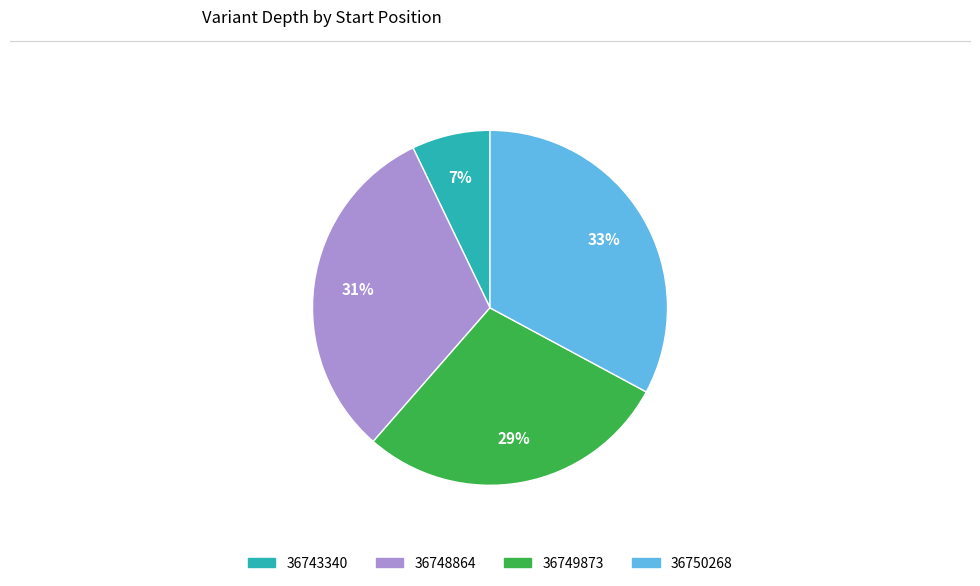

Which slice is the largest?

36750268